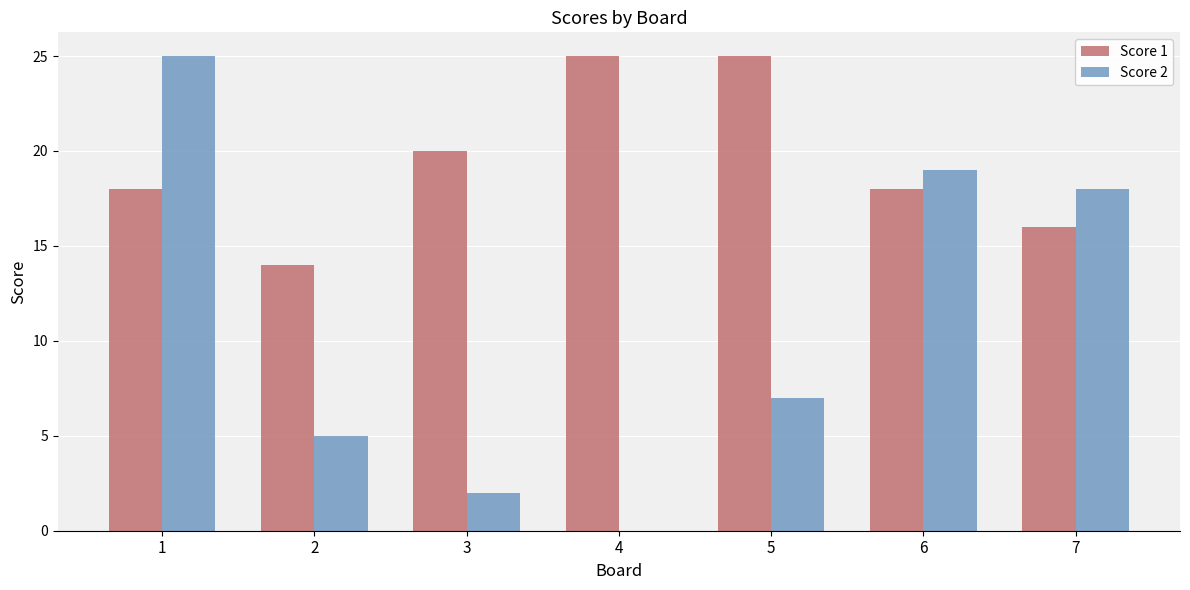

Is the value of Score 2 at 4 greater than the value of Score 1 at 4?

No